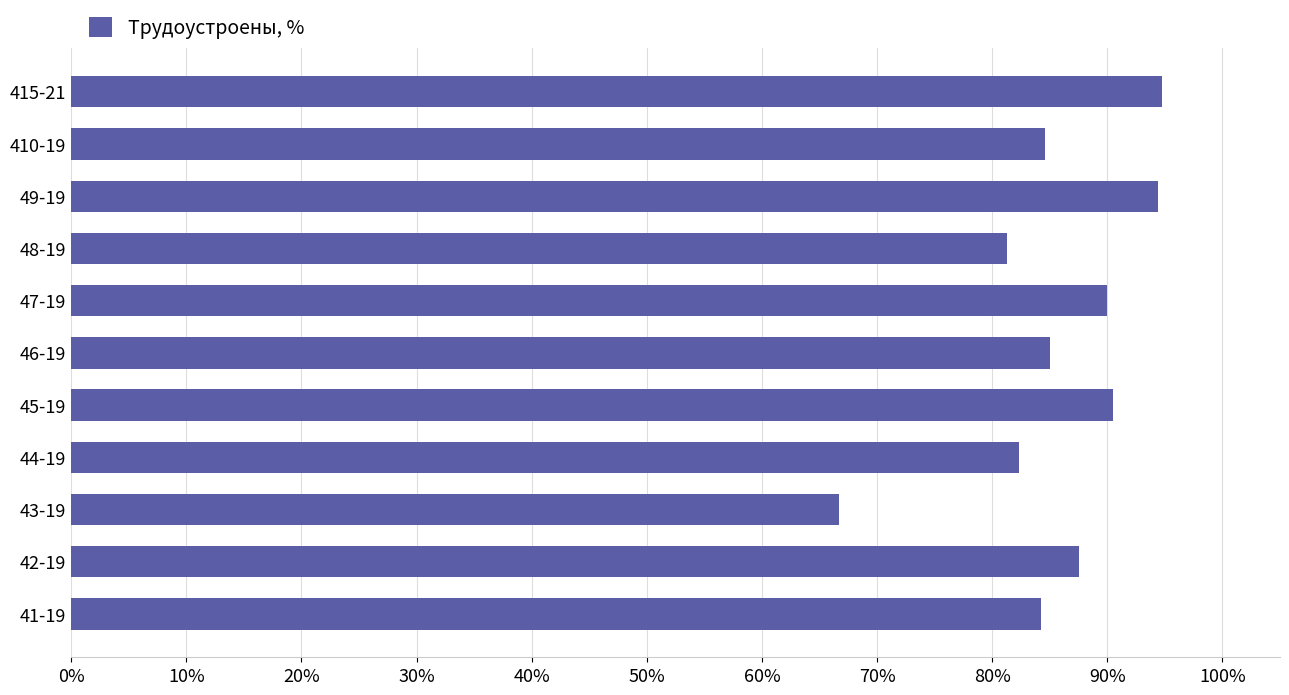

The value at 46-19 is 85.0. True or false?

True